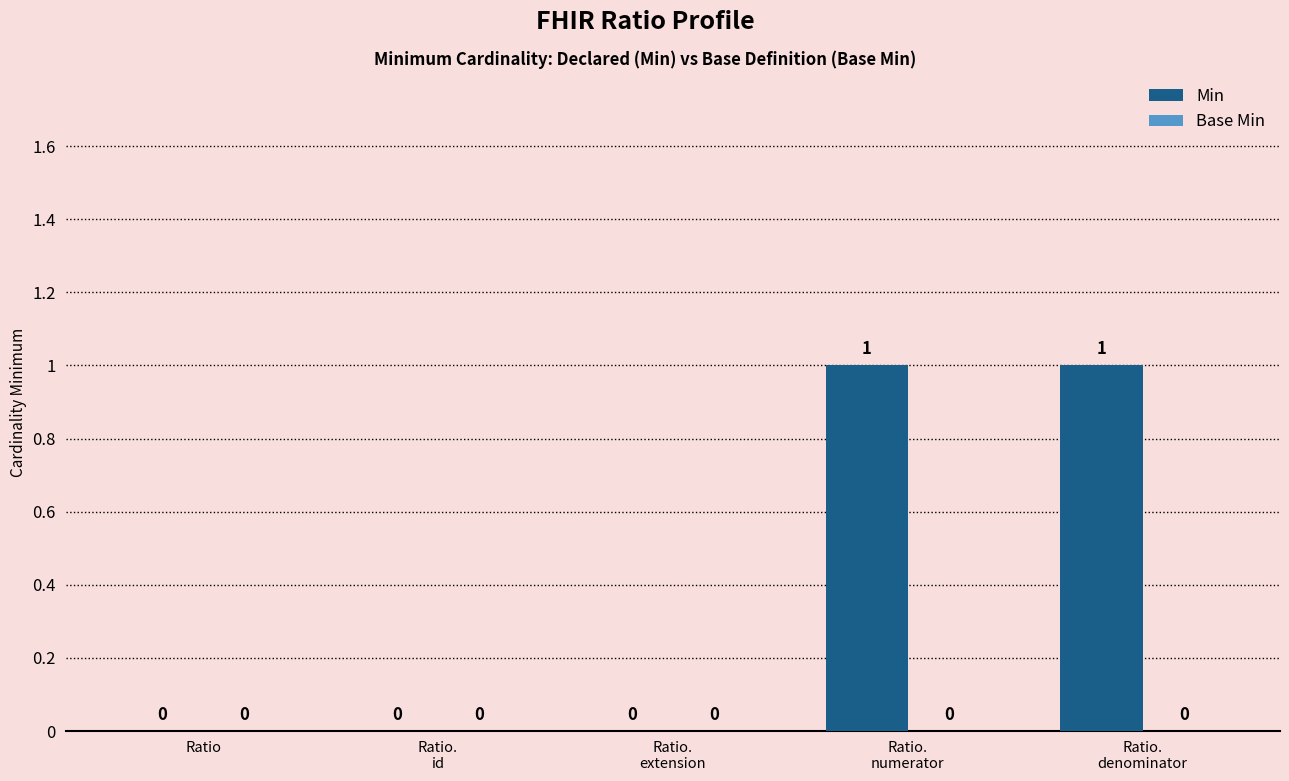

How many values are between 0 and 1?

5